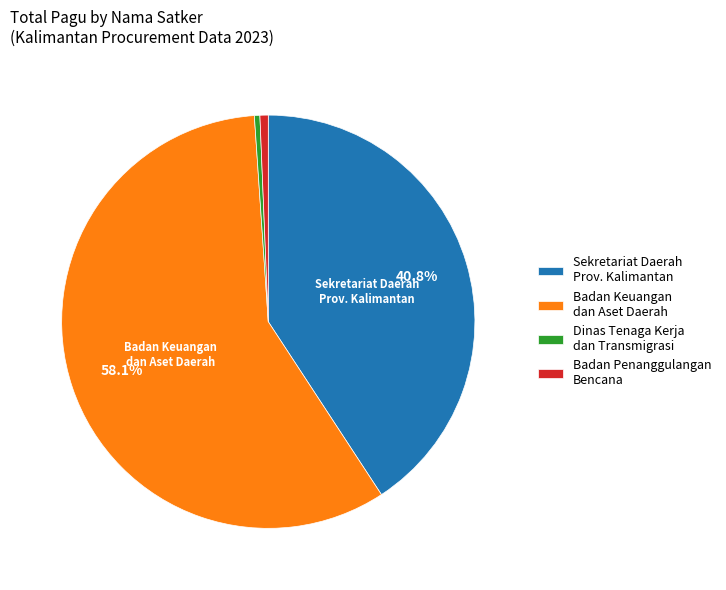

Which has a higher value, Badan Penanggulangan Bencana or Badan Keuangan dan Aset Daerah?

Badan Keuangan dan Aset Daerah